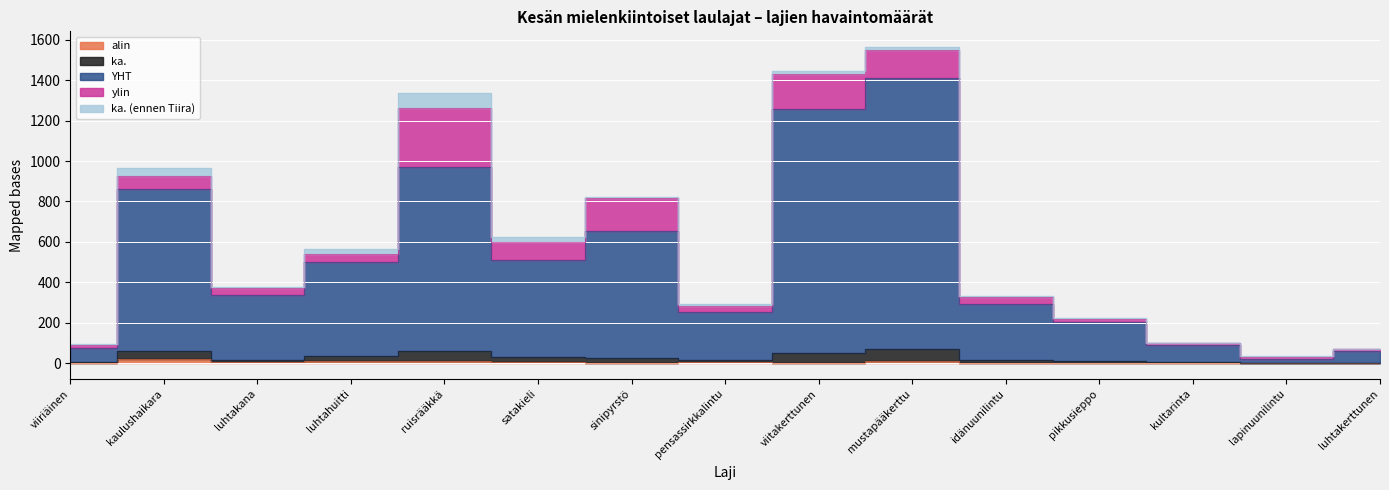

Is it true that YHT equals 392.9 at idänuunilintu?

False